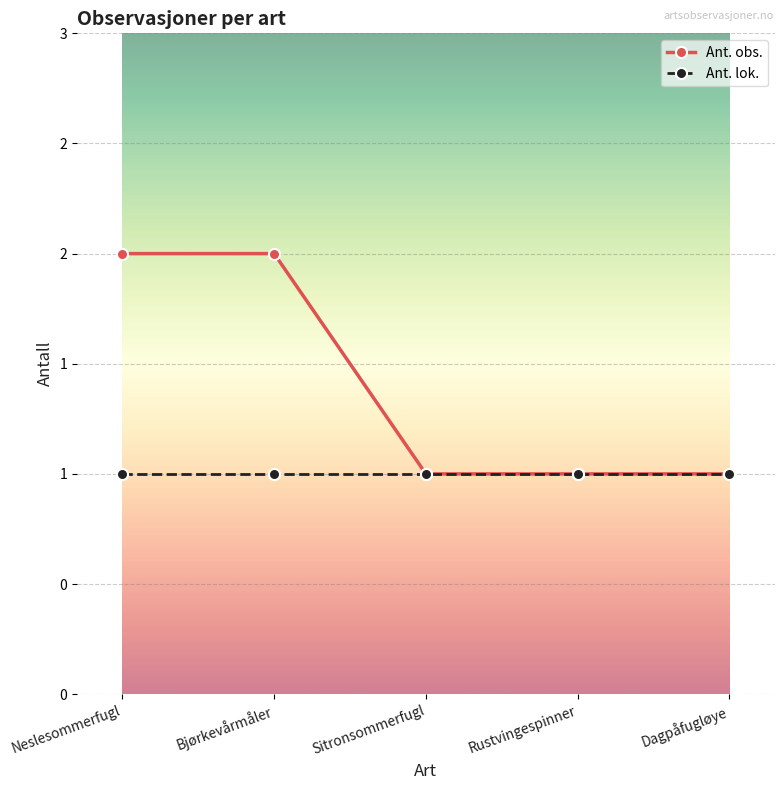

Does the chart have visible grid lines?

Yes